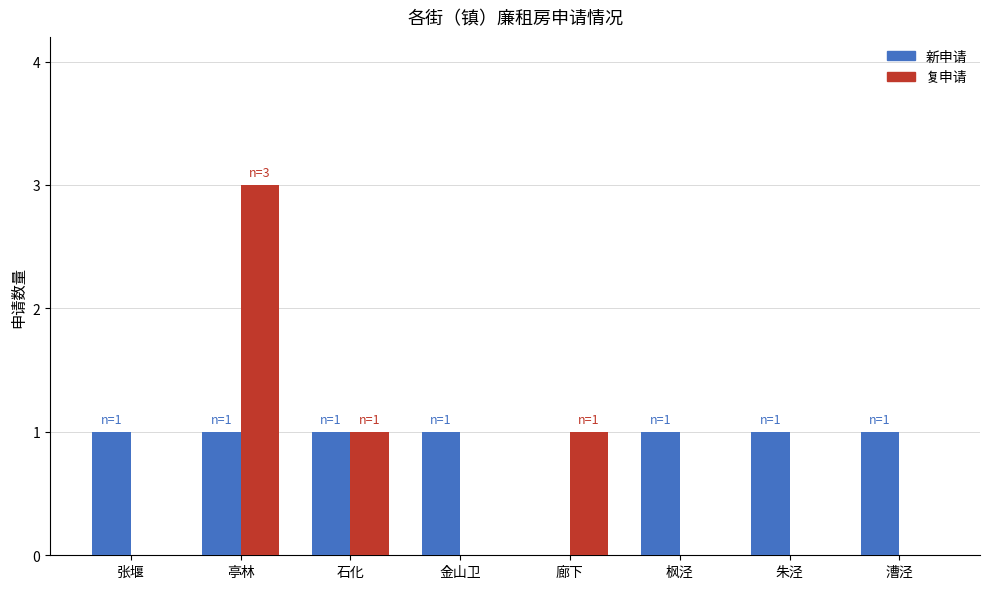

What is the total value across all series at 张堰?

1